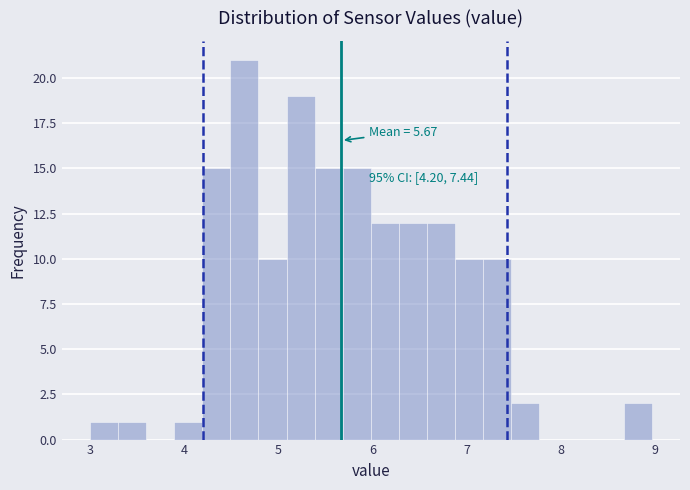

Around what value on the x-axis is the tallest bar? Give the approximate position of its centre, as read against the axis.

4.6